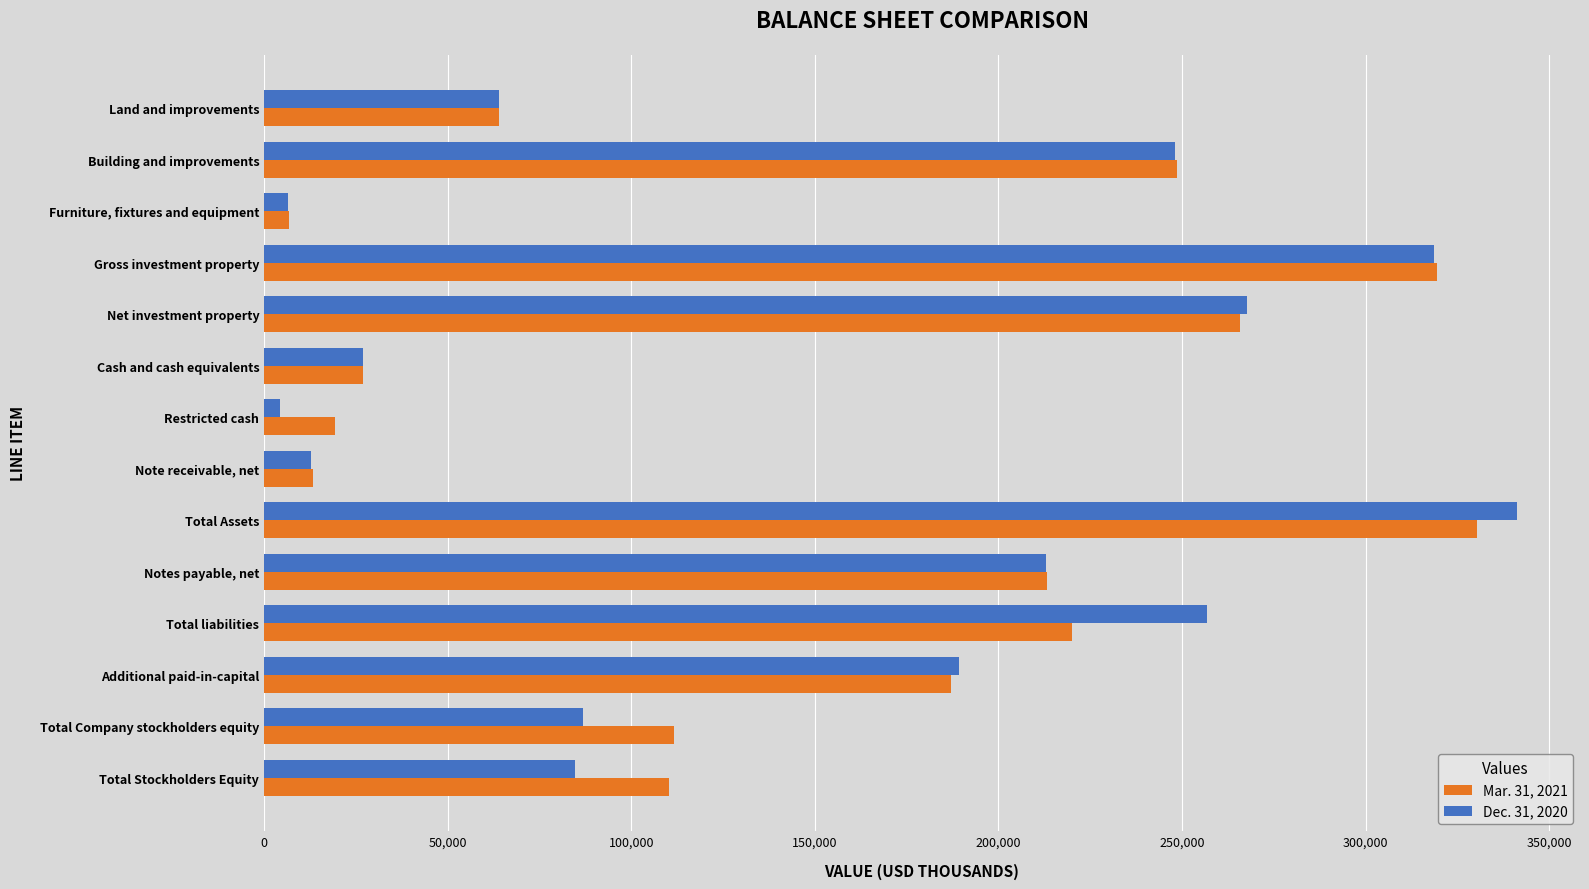

Which series has the widest spread of values?

Dec. 31, 2020